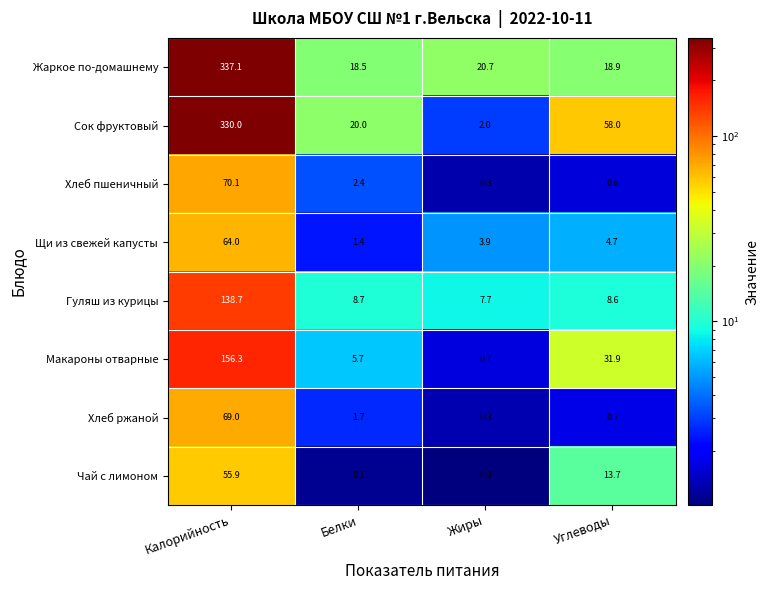

What is the highest value of the Чай с лимоном series?

55.9